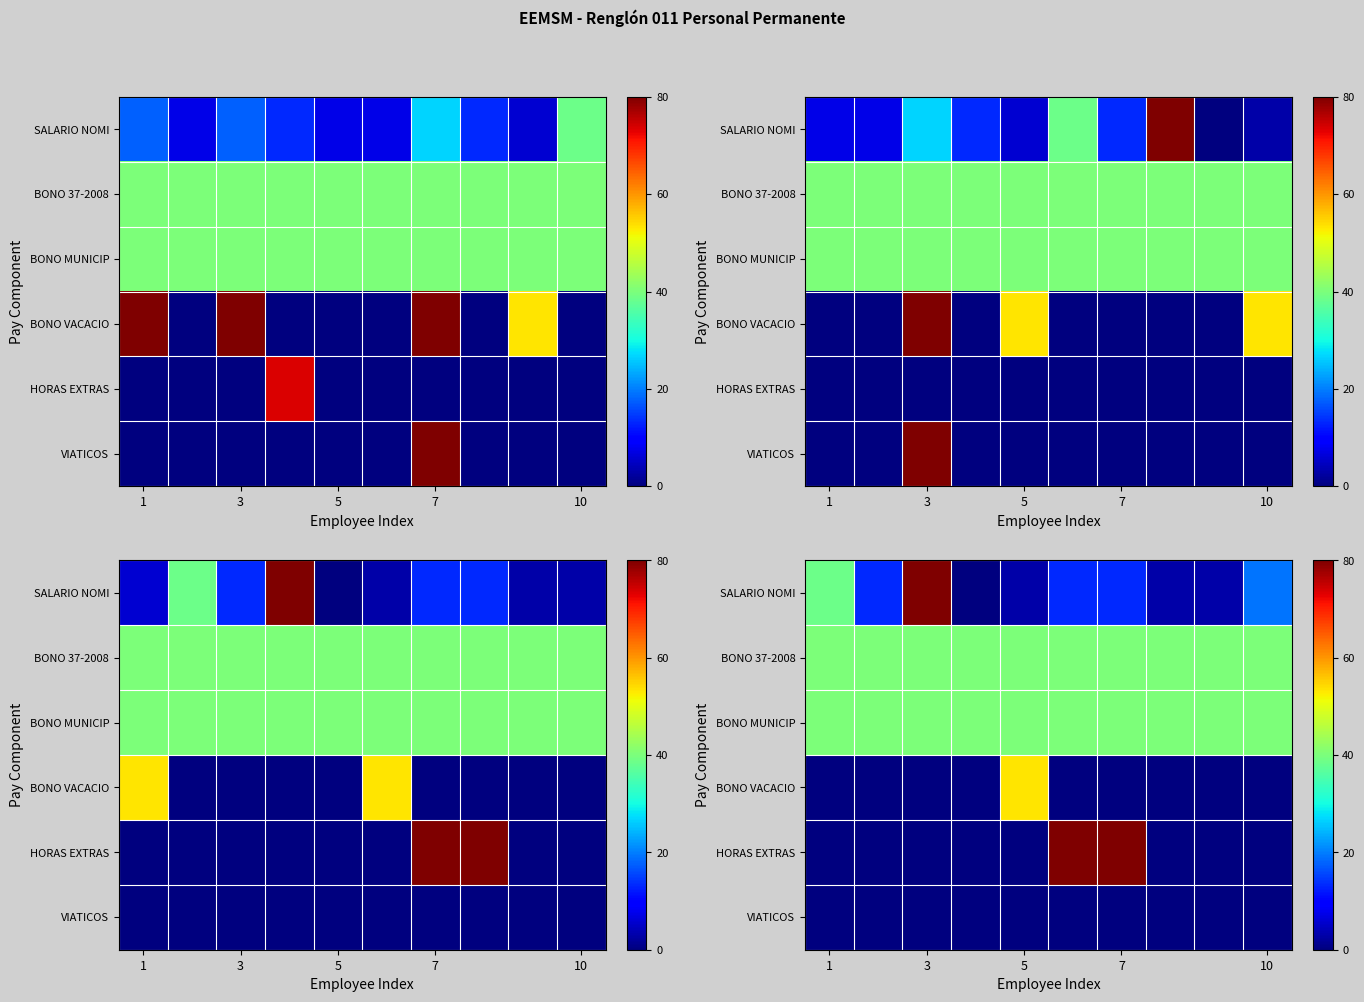

What is the sum of all BONO MUNICIP values?

400.0